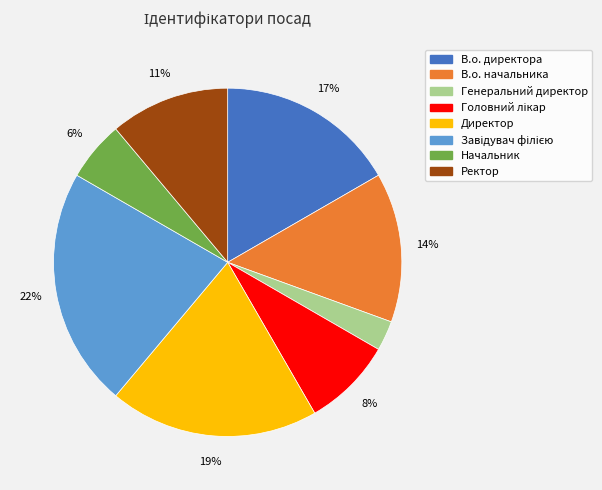

Which slice is the smallest?

Генеральний директор